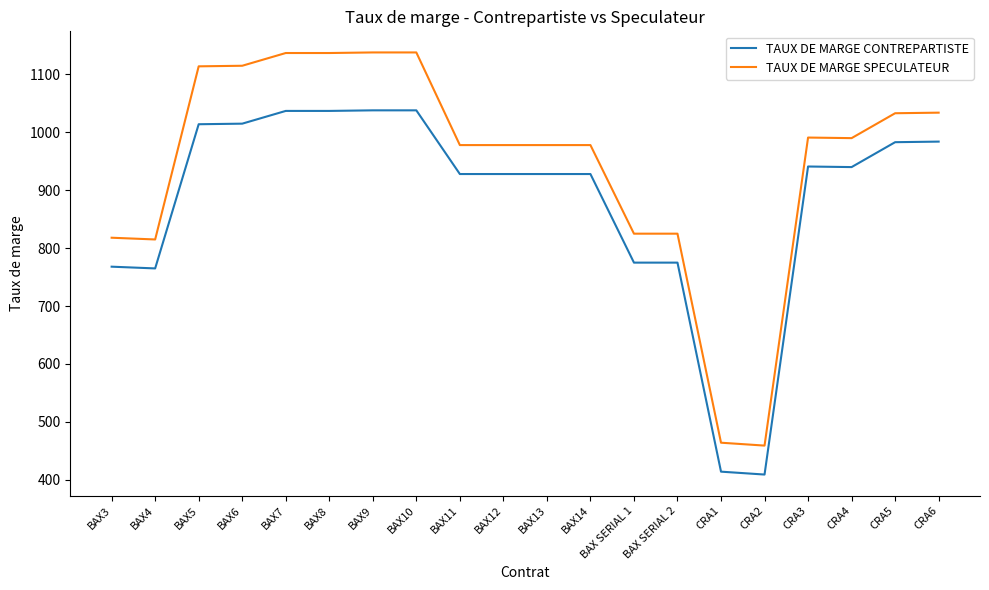

Between BAX7 and BAX13, which series saw the biggest shift?

TAUX DE MARGE SPECULATEUR